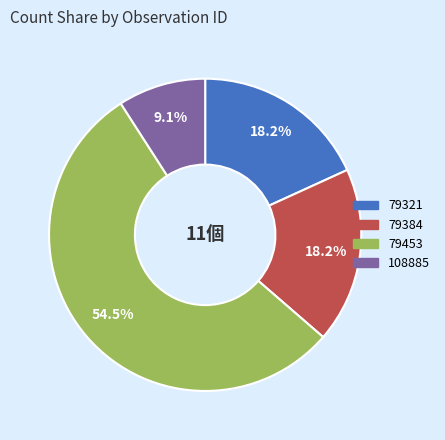

How many slices are in this pie chart?

4